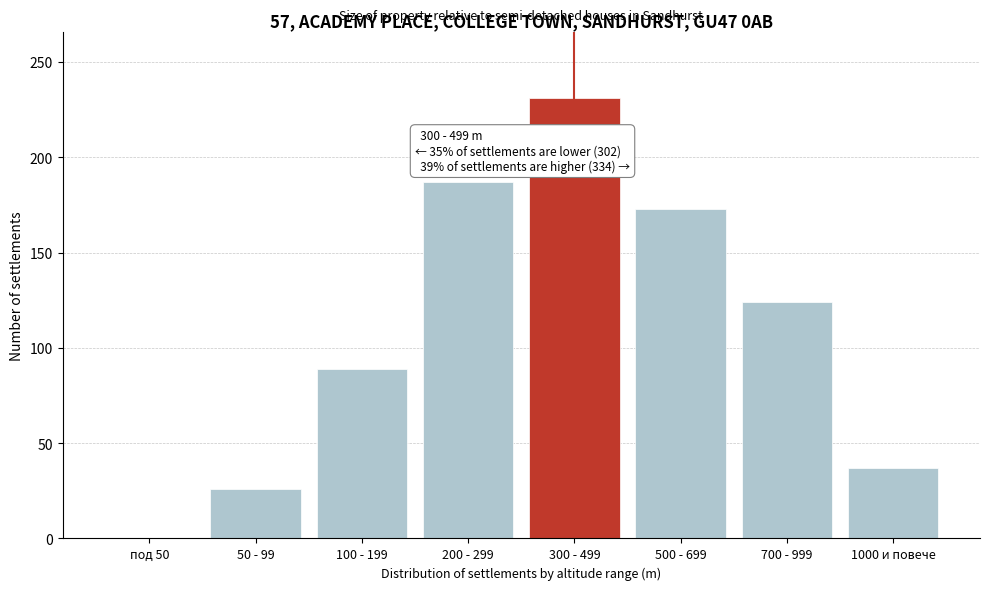

Reading right to left, list all the values displayed in this chart.

1000 и повече=37	700 - 999=124	500 - 699=173	300 - 499=231	200 - 299=187	100 - 199=89	50 - 99=26	под 50=0